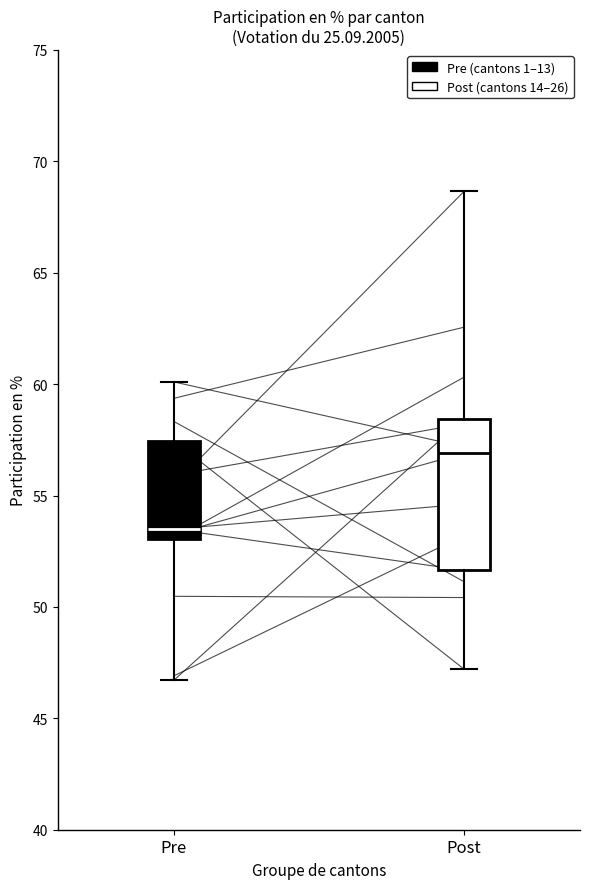

Which box is the tallest, from its lower edge to its upper edge?

Post